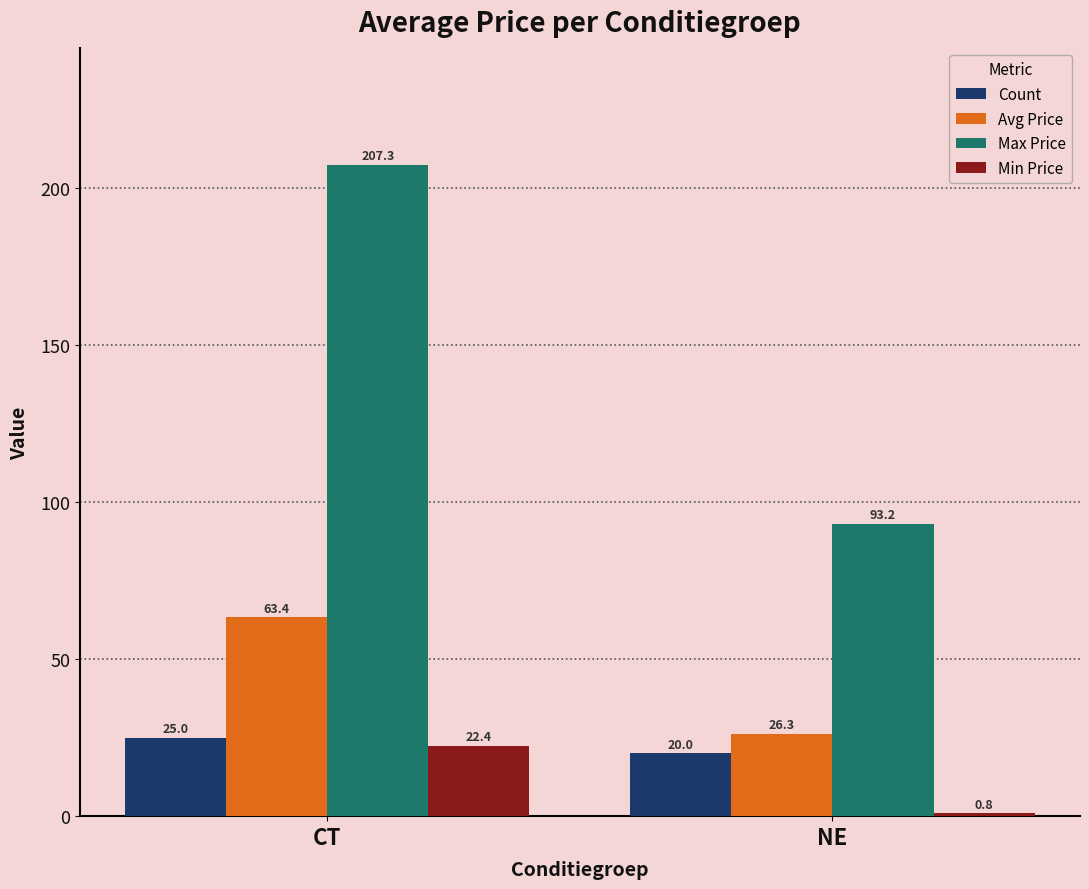

Which series has the largest total across all categories?

Max Price